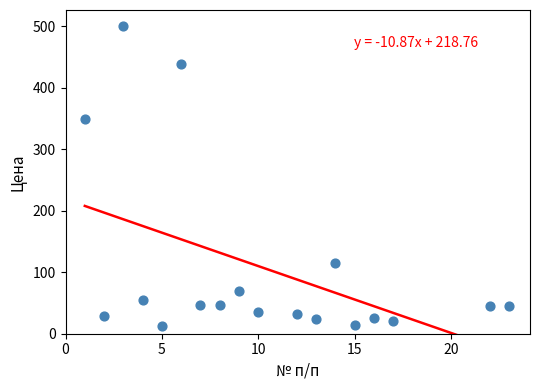

What is the range of Y values (max minus min)?

488.0